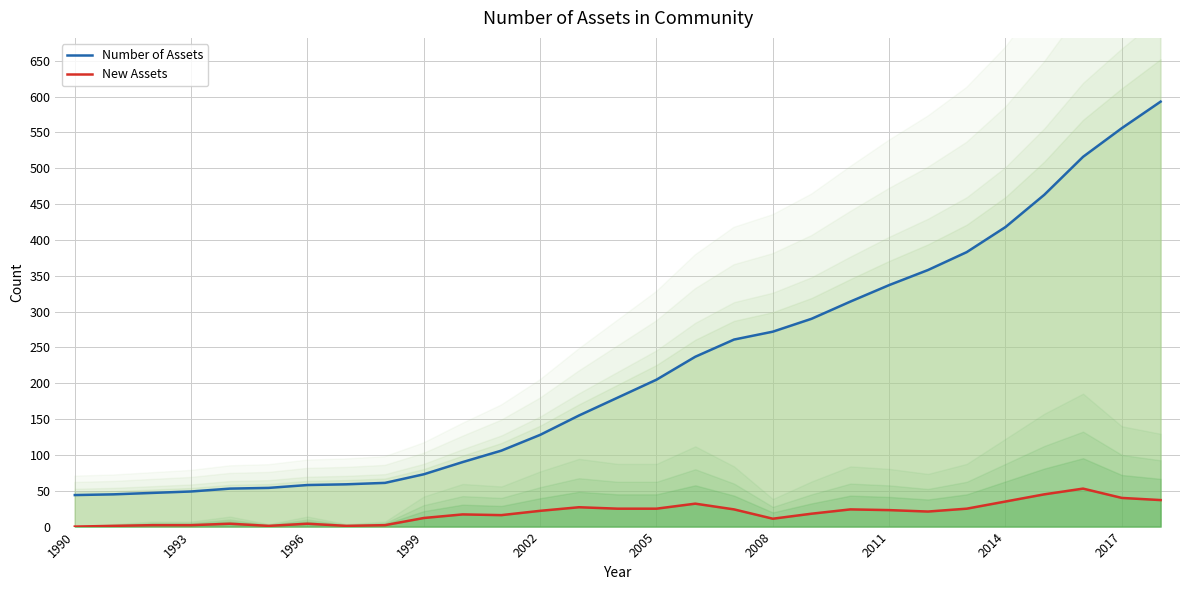

Rank the series at 17 from highest to lowest value.

Number of Assets, New Assets